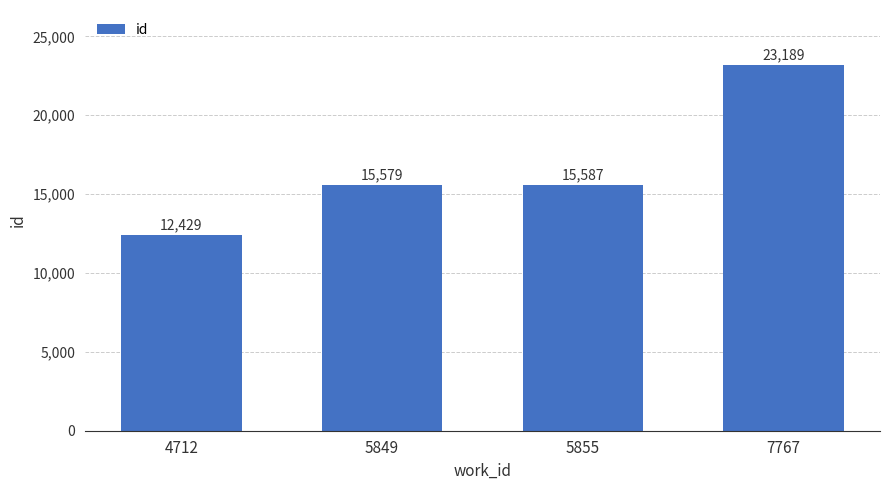

What is the sum of the values at 5849 and 7767?

38768